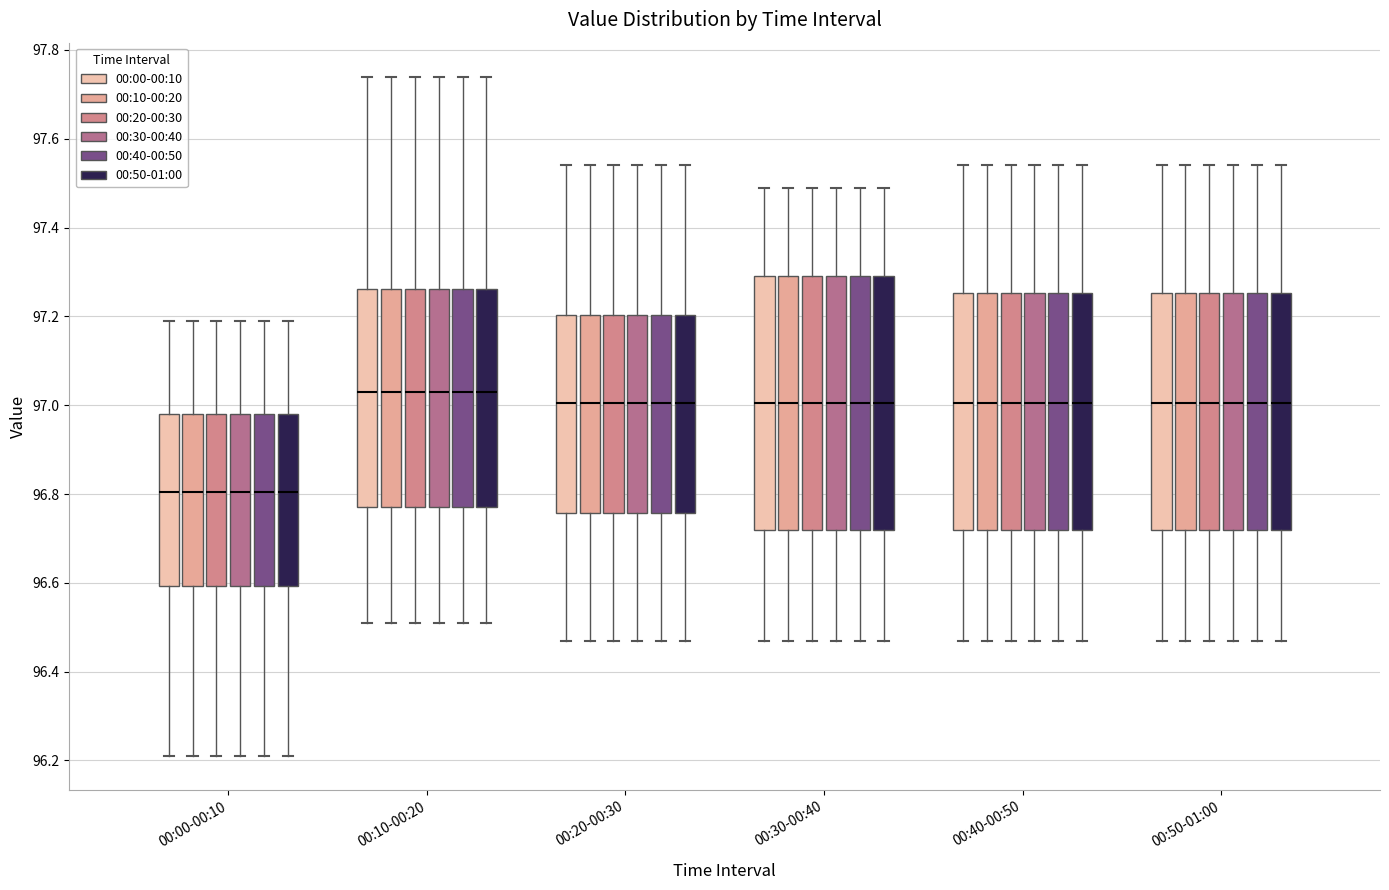

Reading left to right, transcribe this box plot: for each box, give where its median line is, the range the box spans, and where its two whiskers end, as read against the y-axis. The values are not printed on the chart, so give them approximately, as read against the axis.

00:00-00:10 (00:00-00:10): median 96.80, box 96.60 to 96.98, whiskers 96.22 to 97.20
00:00-00:10 (00:10-00:20): median 96.80, box 96.60 to 96.98, whiskers 96.22 to 97.20
00:00-00:10 (00:20-00:30): median 96.80, box 96.60 to 96.98, whiskers 96.22 to 97.20
00:00-00:10 (00:30-00:40): median 96.80, box 96.60 to 96.98, whiskers 96.22 to 97.20
00:00-00:10 (00:40-00:50): median 96.80, box 96.60 to 96.98, whiskers 96.22 to 97.20
00:00-00:10 (00:50-01:00): median 96.80, box 96.60 to 96.98, whiskers 96.22 to 97.20
00:10-00:20 (00:00-00:10): median 97.04, box 96.78 to 97.26, whiskers 96.52 to 97.74
00:10-00:20 (00:10-00:20): median 97.04, box 96.78 to 97.26, whiskers 96.52 to 97.74
00:10-00:20 (00:20-00:30): median 97.04, box 96.78 to 97.26, whiskers 96.52 to 97.74
00:10-00:20 (00:30-00:40): median 97.04, box 96.78 to 97.26, whiskers 96.52 to 97.74
00:10-00:20 (00:40-00:50): median 97.04, box 96.78 to 97.26, whiskers 96.52 to 97.74
00:10-00:20 (00:50-01:00): median 97.04, box 96.78 to 97.26, whiskers 96.52 to 97.74
00:20-00:30 (00:00-00:10): median 97.00, box 96.76 to 97.20, whiskers 96.48 to 97.54
00:20-00:30 (00:10-00:20): median 97.00, box 96.76 to 97.20, whiskers 96.48 to 97.54
00:20-00:30 (00:20-00:30): median 97.00, box 96.76 to 97.20, whiskers 96.48 to 97.54
00:20-00:30 (00:30-00:40): median 97.00, box 96.76 to 97.20, whiskers 96.48 to 97.54
00:20-00:30 (00:40-00:50): median 97.00, box 96.76 to 97.20, whiskers 96.48 to 97.54
00:20-00:30 (00:50-01:00): median 97.00, box 96.76 to 97.20, whiskers 96.48 to 97.54
00:30-00:40 (00:00-00:10): median 97.00, box 96.72 to 97.30, whiskers 96.48 to 97.50
00:30-00:40 (00:10-00:20): median 97.00, box 96.72 to 97.30, whiskers 96.48 to 97.50
00:30-00:40 (00:20-00:30): median 97.00, box 96.72 to 97.30, whiskers 96.48 to 97.50
00:30-00:40 (00:30-00:40): median 97.00, box 96.72 to 97.30, whiskers 96.48 to 97.50
00:30-00:40 (00:40-00:50): median 97.00, box 96.72 to 97.30, whiskers 96.48 to 97.50
00:30-00:40 (00:50-01:00): median 97.00, box 96.72 to 97.30, whiskers 96.48 to 97.50
00:40-00:50 (00:00-00:10): median 97.00, box 96.72 to 97.26, whiskers 96.48 to 97.54
00:40-00:50 (00:10-00:20): median 97.00, box 96.72 to 97.26, whiskers 96.48 to 97.54
00:40-00:50 (00:20-00:30): median 97.00, box 96.72 to 97.26, whiskers 96.48 to 97.54
00:40-00:50 (00:30-00:40): median 97.00, box 96.72 to 97.26, whiskers 96.48 to 97.54
00:40-00:50 (00:40-00:50): median 97.00, box 96.72 to 97.26, whiskers 96.48 to 97.54
00:40-00:50 (00:50-01:00): median 97.00, box 96.72 to 97.26, whiskers 96.48 to 97.54
00:50-01:00 (00:00-00:10): median 97.00, box 96.72 to 97.26, whiskers 96.48 to 97.54
00:50-01:00 (00:10-00:20): median 97.00, box 96.72 to 97.26, whiskers 96.48 to 97.54
00:50-01:00 (00:20-00:30): median 97.00, box 96.72 to 97.26, whiskers 96.48 to 97.54
00:50-01:00 (00:30-00:40): median 97.00, box 96.72 to 97.26, whiskers 96.48 to 97.54
00:50-01:00 (00:40-00:50): median 97.00, box 96.72 to 97.26, whiskers 96.48 to 97.54
00:50-01:00 (00:50-01:00): median 97.00, box 96.72 to 97.26, whiskers 96.48 to 97.54